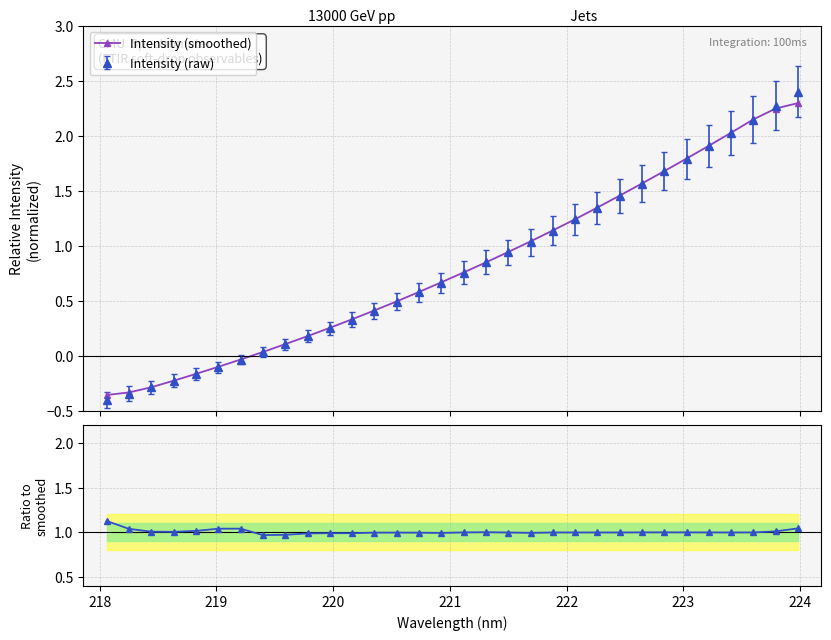

What is the maximum value for Intensity (smoothed)?

2.3